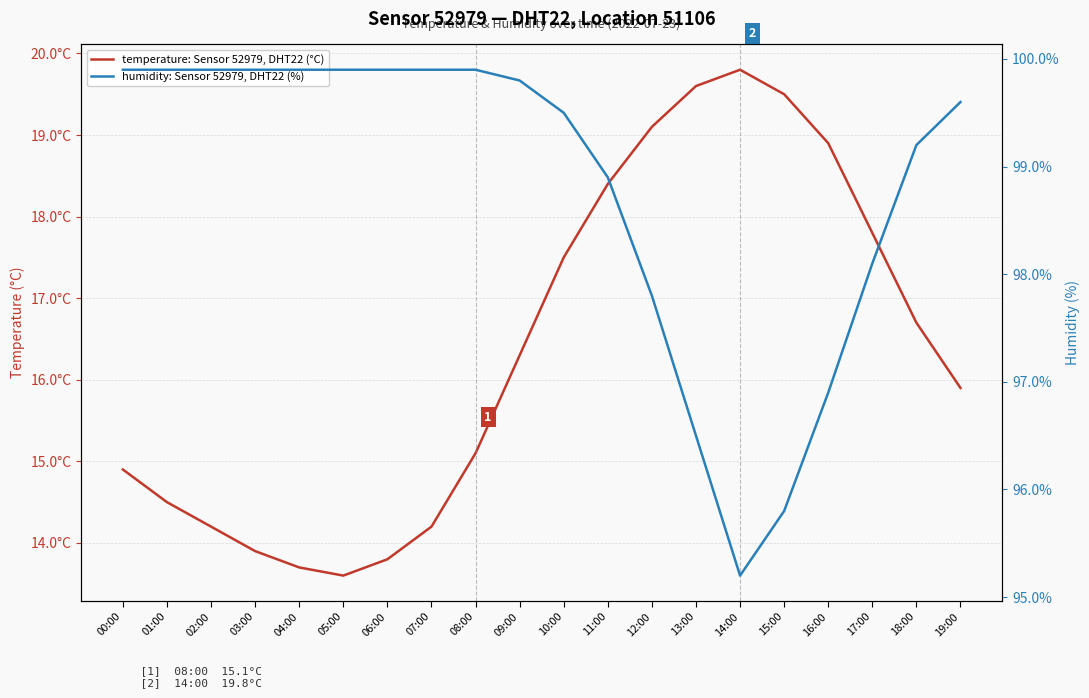

True or false: temperature: Sensor 52979, DHT22 (°C) has a value of 14.2 at 02:00.

True